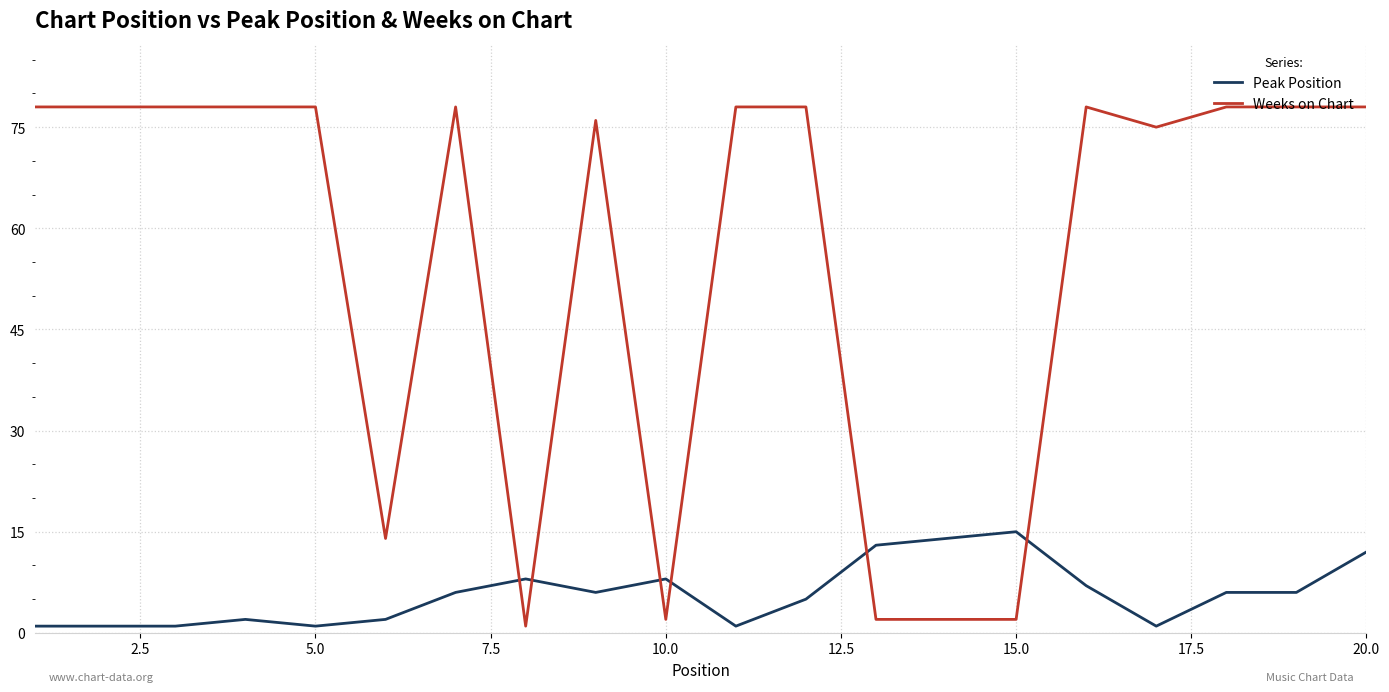

Which series has the widest spread of values?

Weeks on Chart